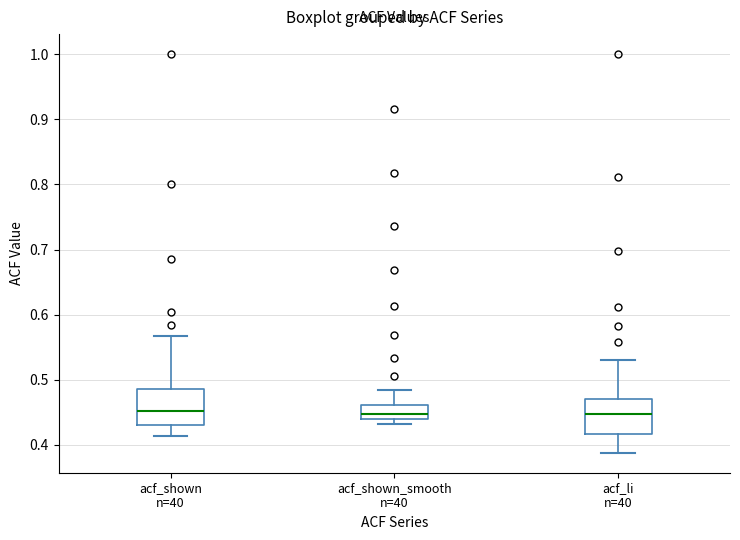

Reading left to right, transcribe this box plot: for each box, give where its median line is, the range the box spans, and where its two whiskers end, as read against the y-axis. The values are not printed on the chart, so give them approximately, as read against the axis.

acf_shown n=40: median 0.45, box 0.43 to 0.49, whiskers 0.41 to 0.57
acf_shown_smooth n=40: median 0.45, box 0.44 to 0.46, whiskers 0.43 to 0.49
acf_li n=40: median 0.45, box 0.42 to 0.47, whiskers 0.39 to 0.53